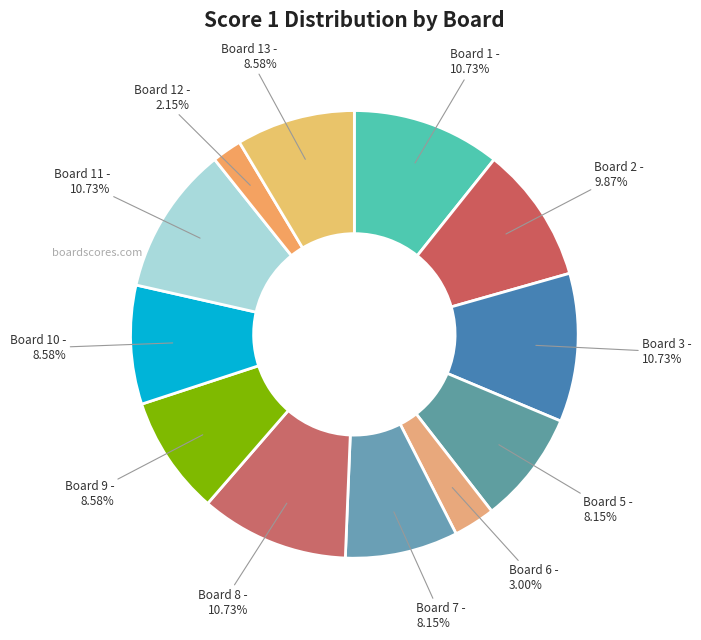

Does Board 5 represent more than half of the total?

No